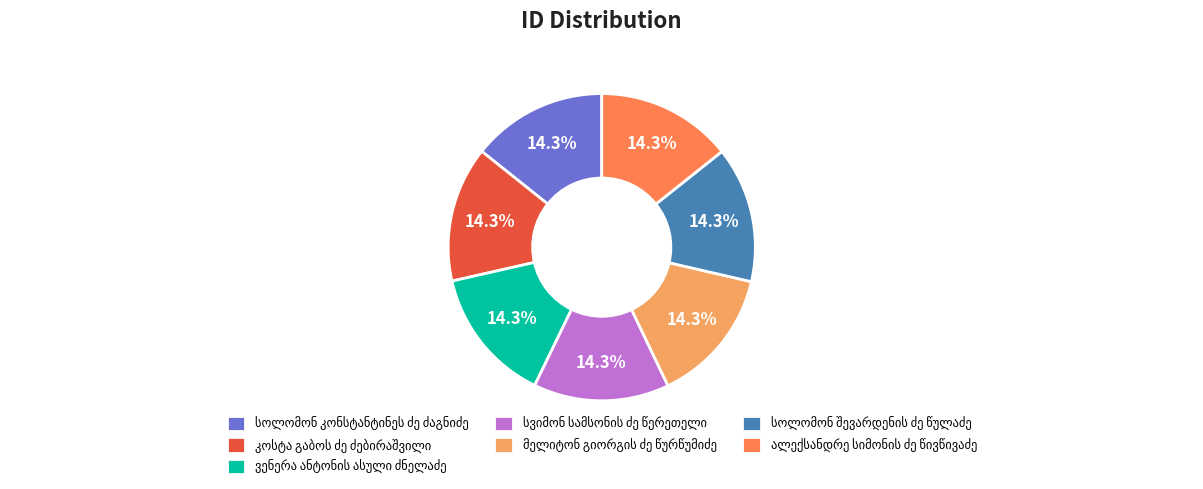

Is there a majority slice in this chart?

No